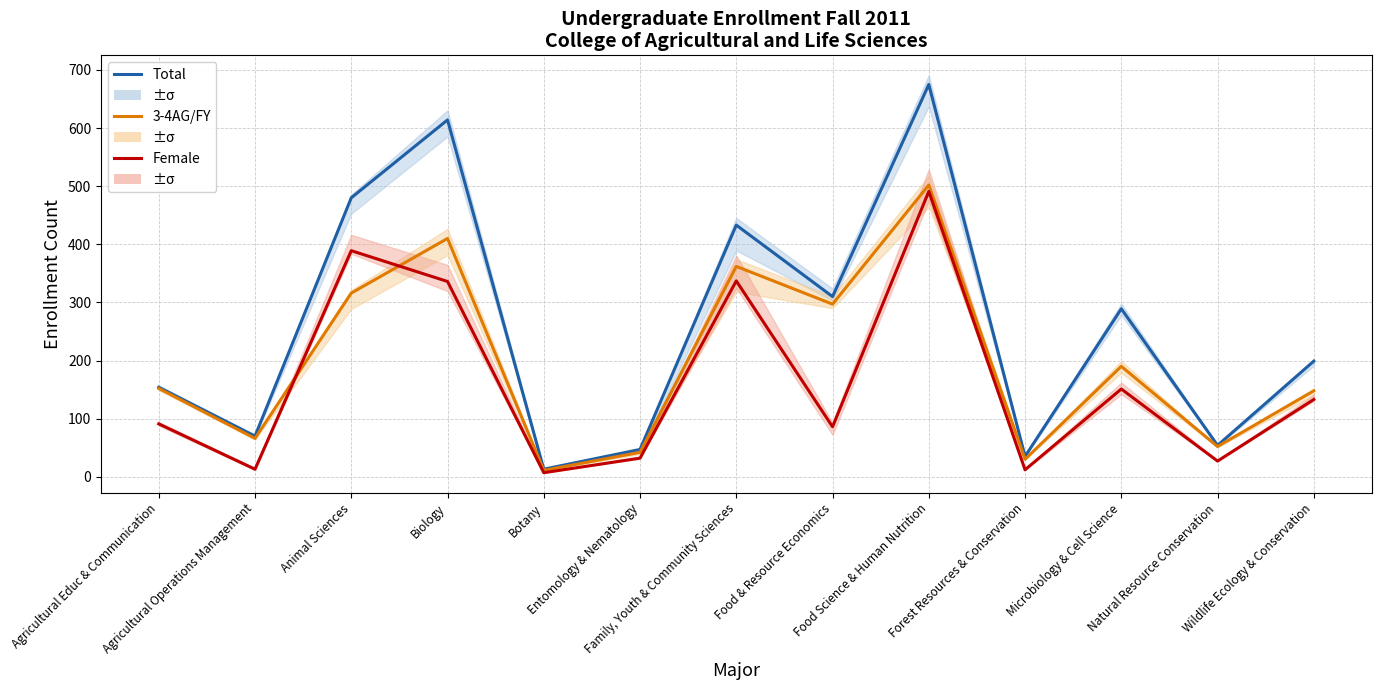

The value of Total at Forest Resources & Conservation is 23. True or false?

False